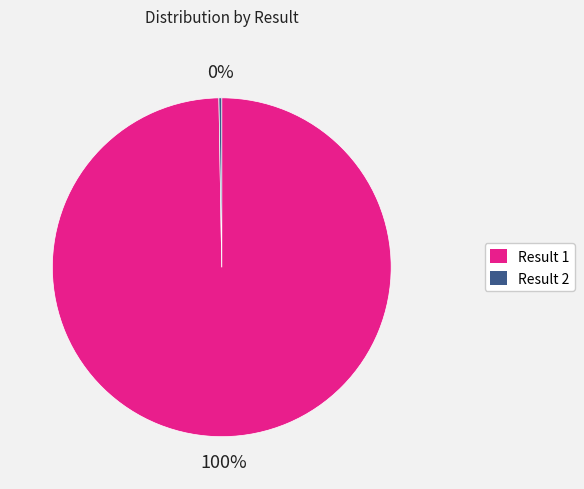

To the nearest percent, what percentage of the pie is Result 1?

100%